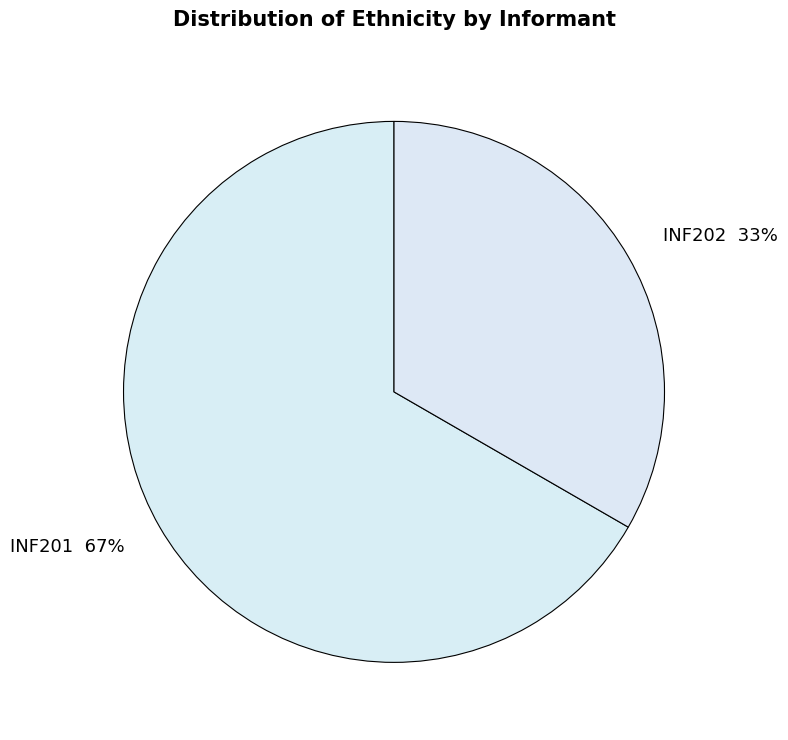

Which slice is the smallest?

INF202